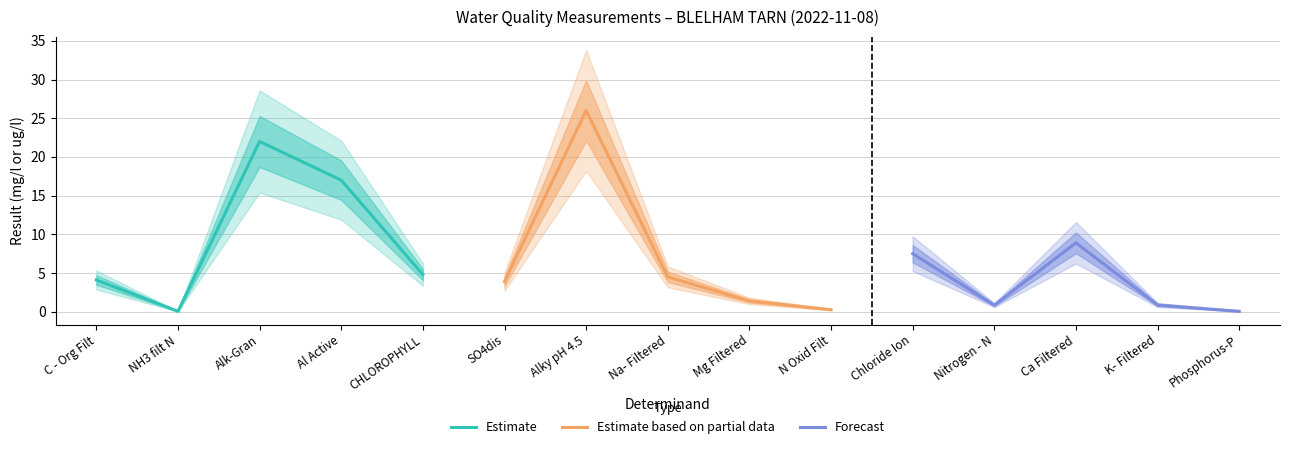

Rank the series by their average value, from highest to lowest.

Estimate, Estimate based on partial data, Forecast